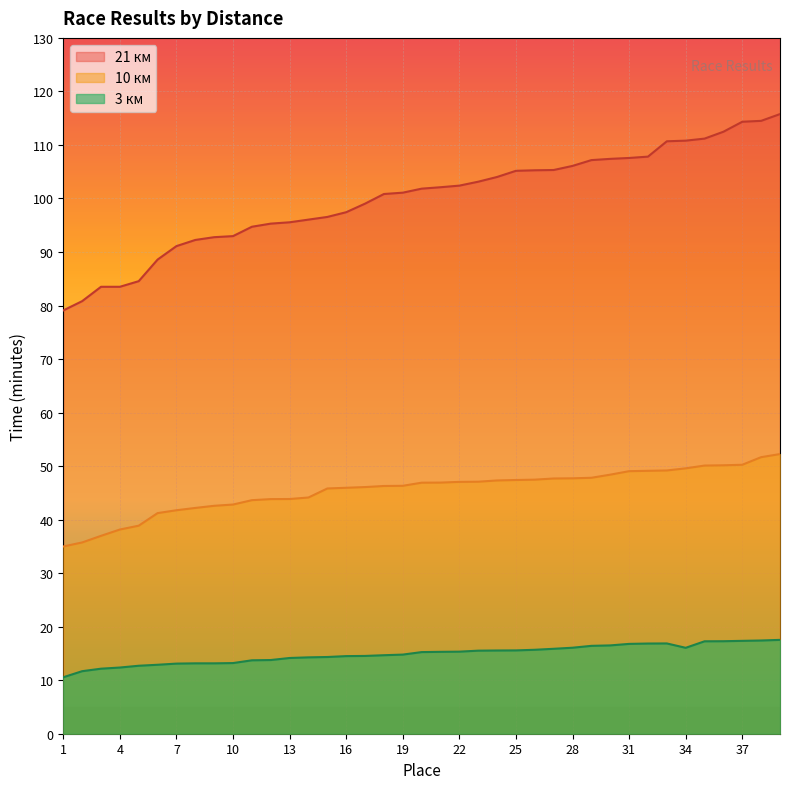

Reading left to right, list all the values displayed in this chart.

21 км: 79.1	80.8	83.5	83.5	84.5	88.6	91.1	92.2	92.8	93.0	94.7	95.3	95.5	96.0	96.5	97.4	99.0	100.8	101.1	101.8	102.1	102.4	103.1	104.0	105.2	105.3	105.3	106.1	107.2	107.4	107.6	107.8	110.7	110.8	111.2	112.5	114.3	114.5	115.8
10 км: 35.0	35.7	37.0	38.1	38.9	41.2	41.8	42.2	42.6	42.8	43.6	43.8	43.9	44.1	45.8	46.0	46.1	46.3	46.3	46.9	46.9	47.0	47.1	47.3	47.4	47.5	47.7	47.7	47.8	48.4	49.0	49.1	49.2	49.6	50.1	50.1	50.2	51.7	52.2
3 км: 10.6	11.7	12.2	12.4	12.7	12.9	13.1	13.2	13.2	13.2	13.7	13.8	14.2	14.3	14.3	14.5	14.5	14.7	14.8	15.2	15.3	15.3	15.5	15.6	15.6	15.7	15.9	16.1	16.4	16.5	16.8	16.9	16.9	16.1	17.3	17.3	17.4	17.4	17.5